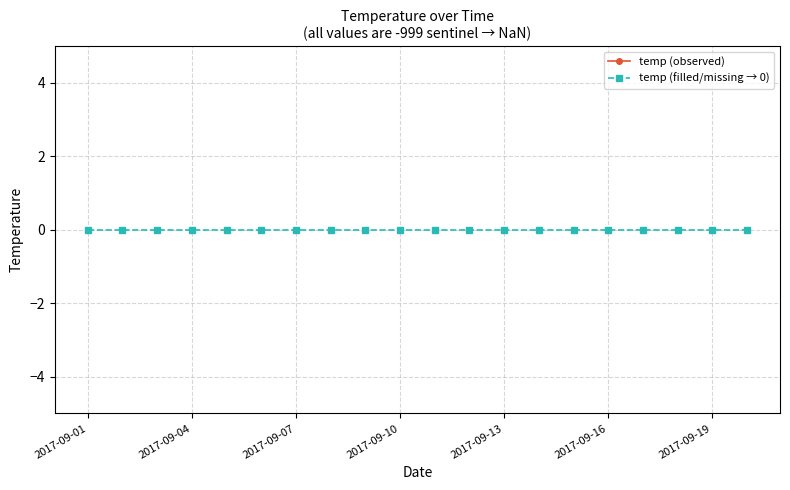

Which series has the largest total across all categories?

temp (filled/missing → 0)